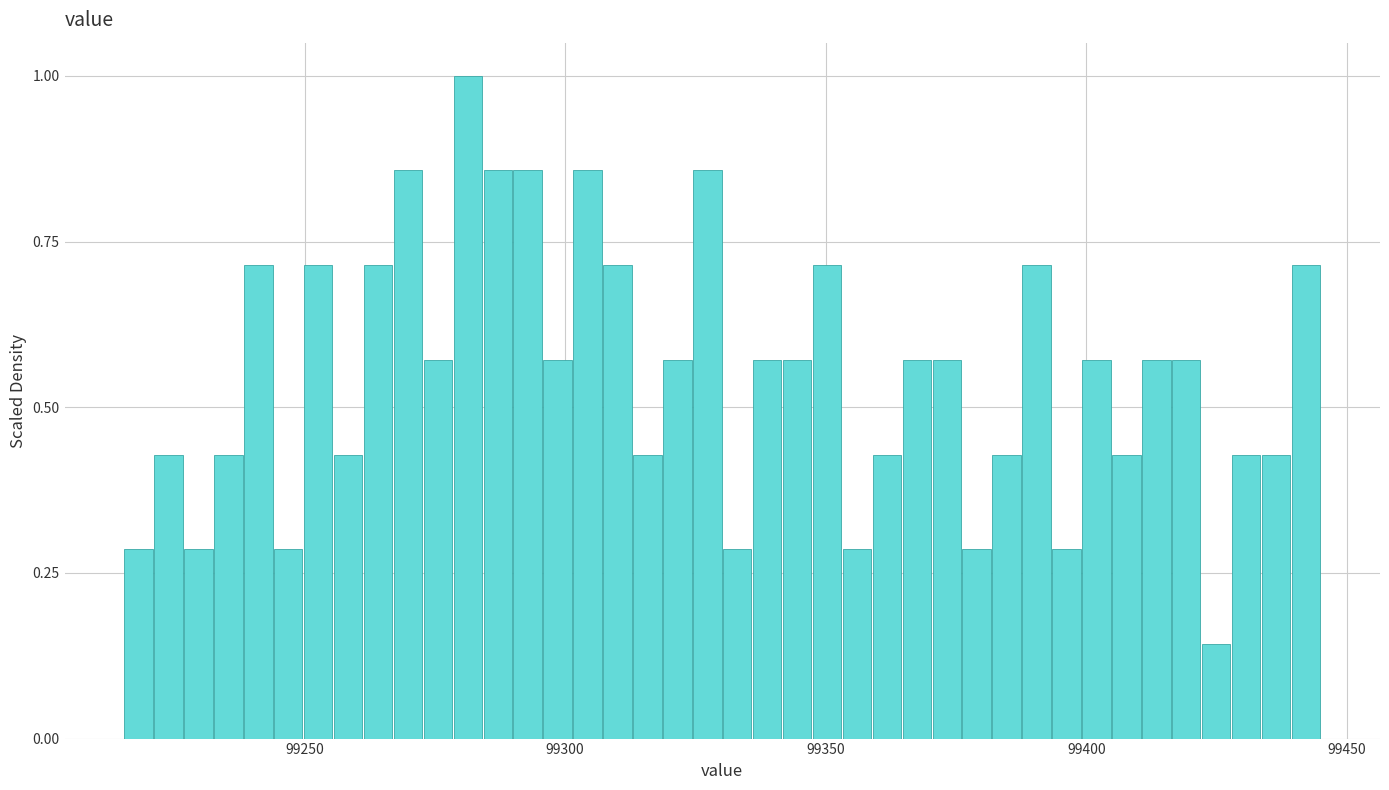

Read against the x-axis, roughly where is the centre of the tallest bar?

99280